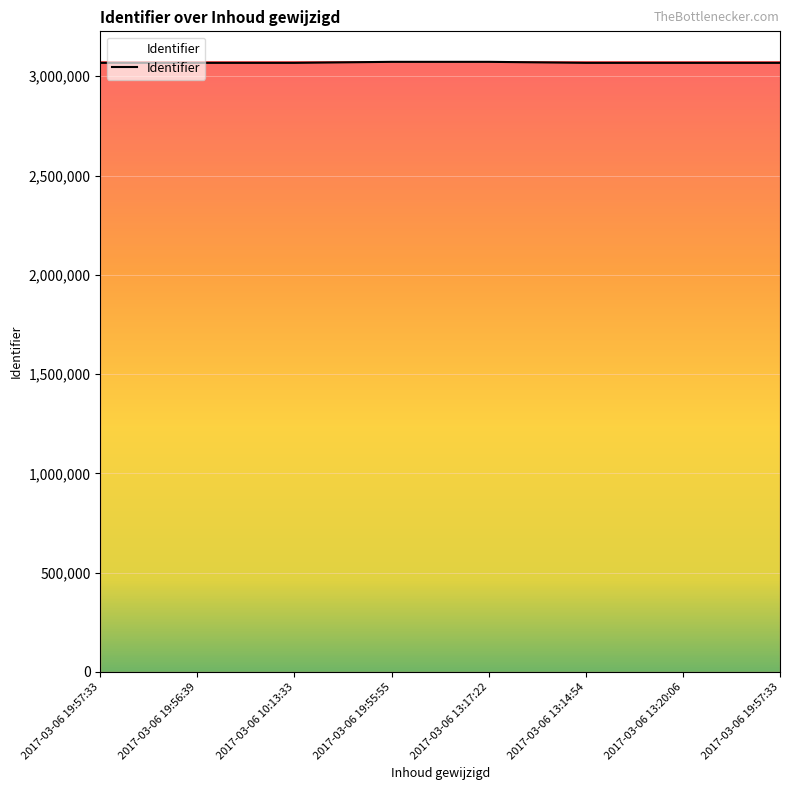

Does the chart have visible grid lines?

Yes